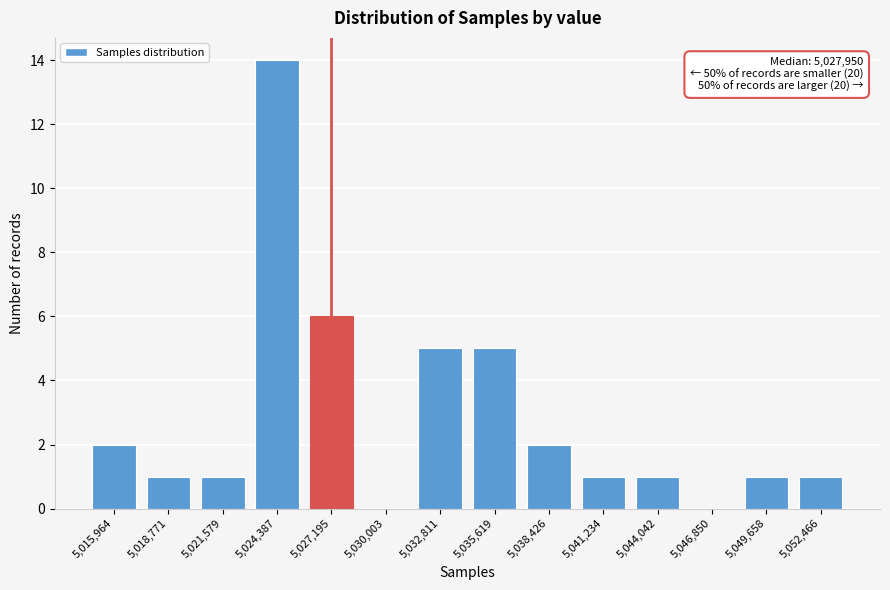

Reading left to right, what are all the values shown in this chart?

5,015,964=2	5,018,771=1	5,021,579=1	5,024,387=14	5,027,195=6	5,030,003=0	5,032,811=5	5,035,619=5	5,038,426=2	5,041,234=1	5,044,042=1	5,046,850=0	5,049,658=1	5,052,466=1